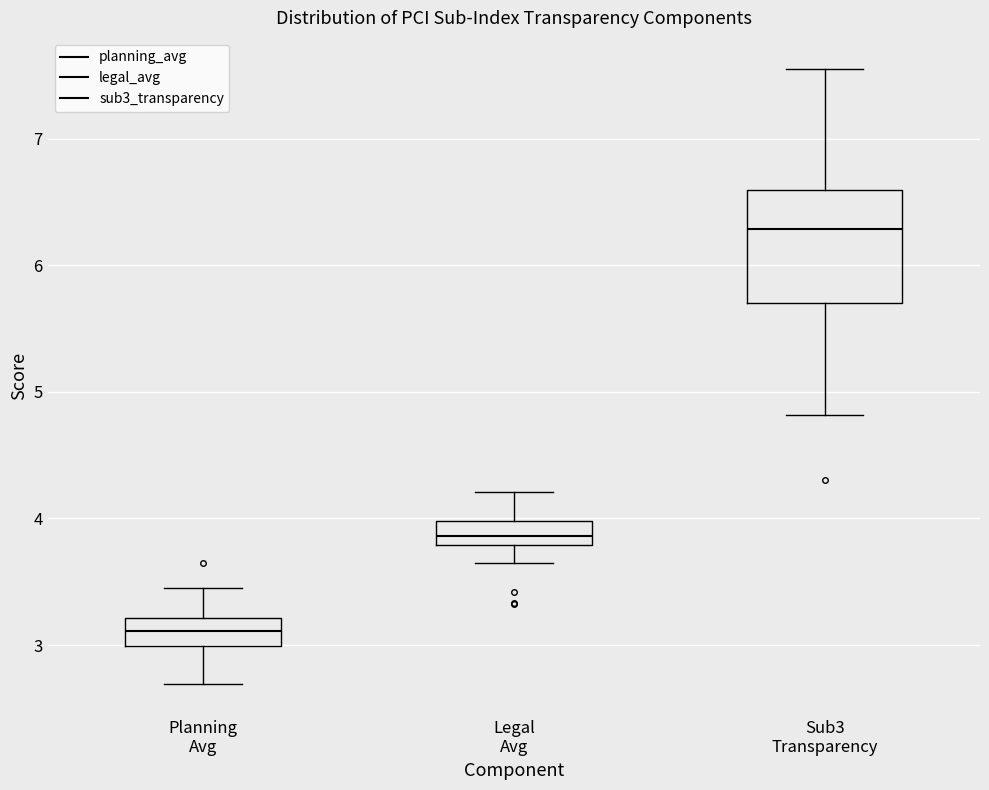

Where is the lower edge of the box for Planning Avg on the y-axis? The values are not printed on the chart, so give them approximately, as read against the axis.

3.0